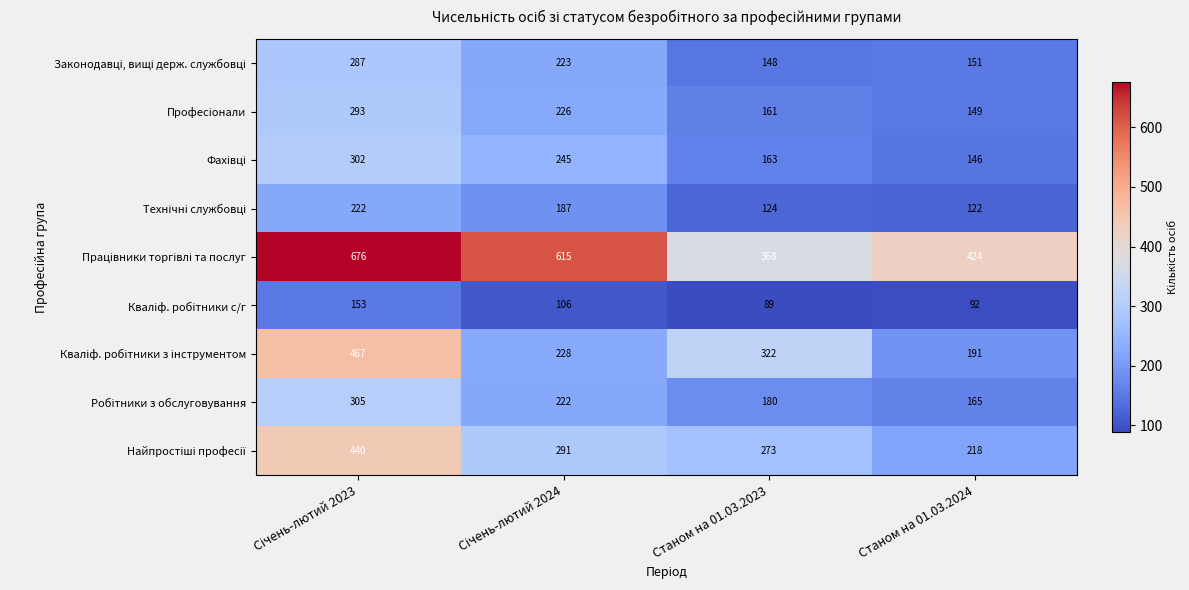

What is the total value across all series at Станом на 01.03.2024?

1658